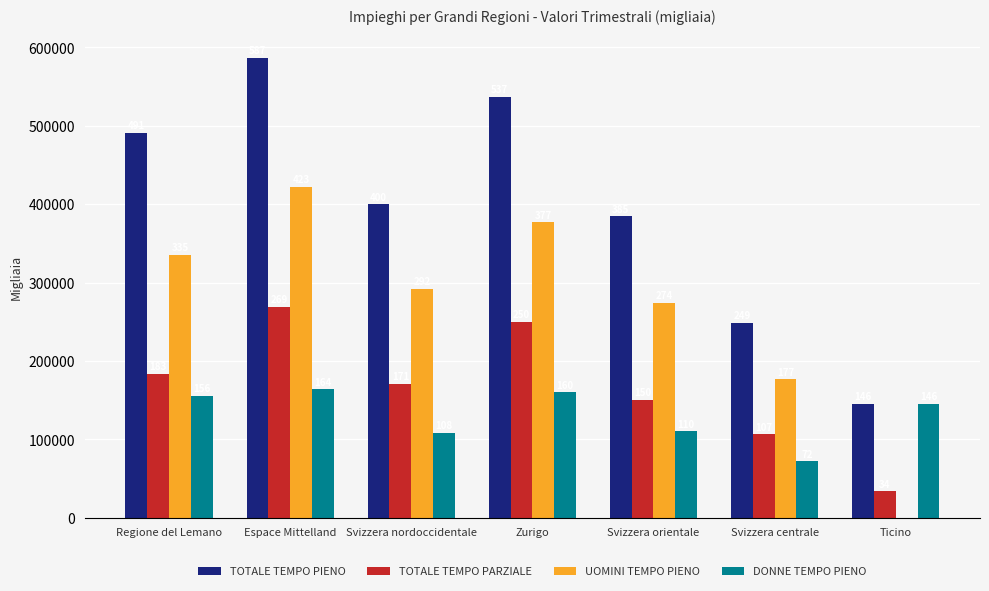

Reading left to right, what are all the values shown in this chart?

TOTALE TEMPO PIENO: 490777.6	586526.5	399863.9	537042.1	384542.4	248916.5	145642.1
TOTALE TEMPO PARZIALE: 183375.5	269014.7	170926.3	250425.2	150149.5	106561.2	33946.0
UOMINI TEMPO PIENO: 335212.9	422527.7	291692.7	377094.2	274330.7	176874.4	0.0
DONNE TEMPO PIENO: 155564.8	163998.8	108171.3	159947.9	110211.7	72042.1	145642.1